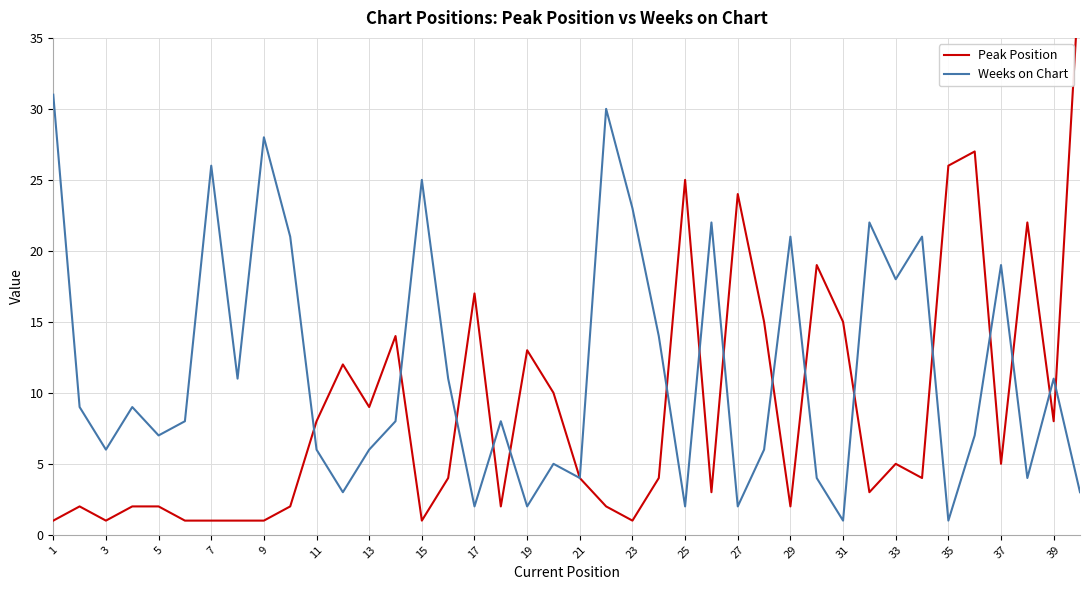

At how many categories does at least one series exceed 11?

27